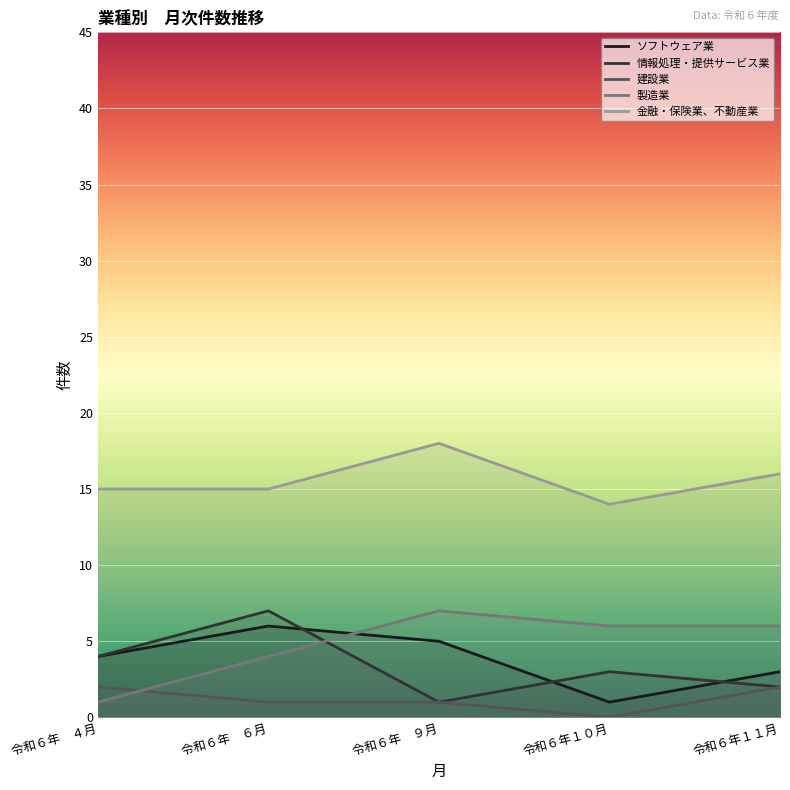

Where is the first local minimum for 情報処理・提供サービス業?

令和６年　９月